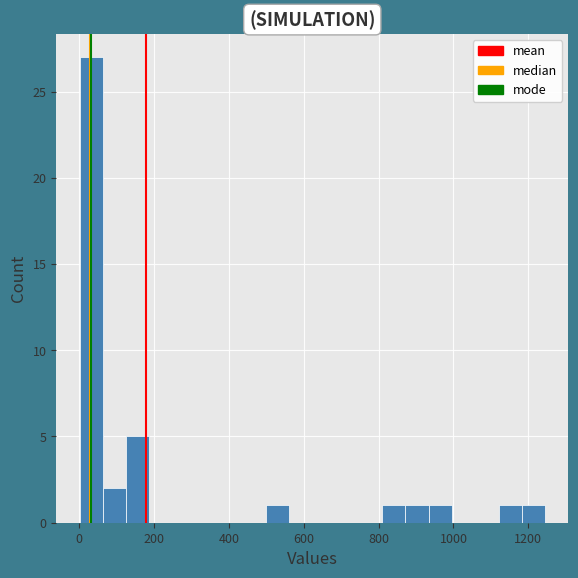

Around what value on the x-axis is the tallest bar? Give the approximate position of its centre, as read against the axis.

40